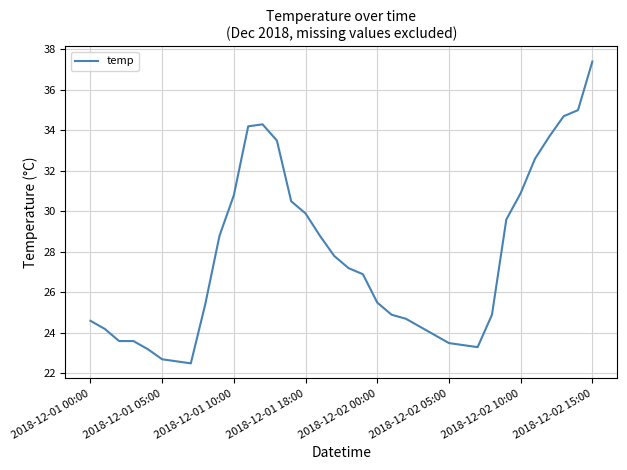

What is the difference between the maximum and minimum values?

14.9